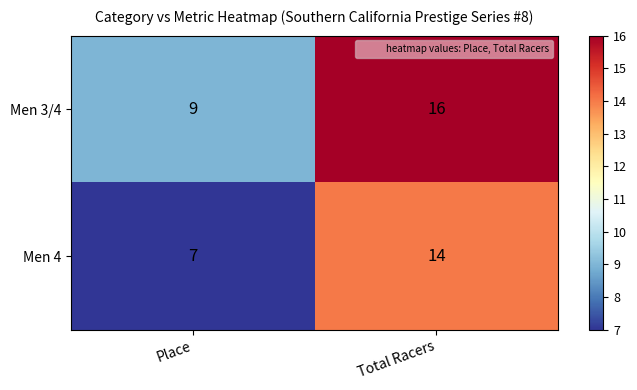

Rank the series at Total Racers from highest to lowest value.

Men 3/4, Men 4